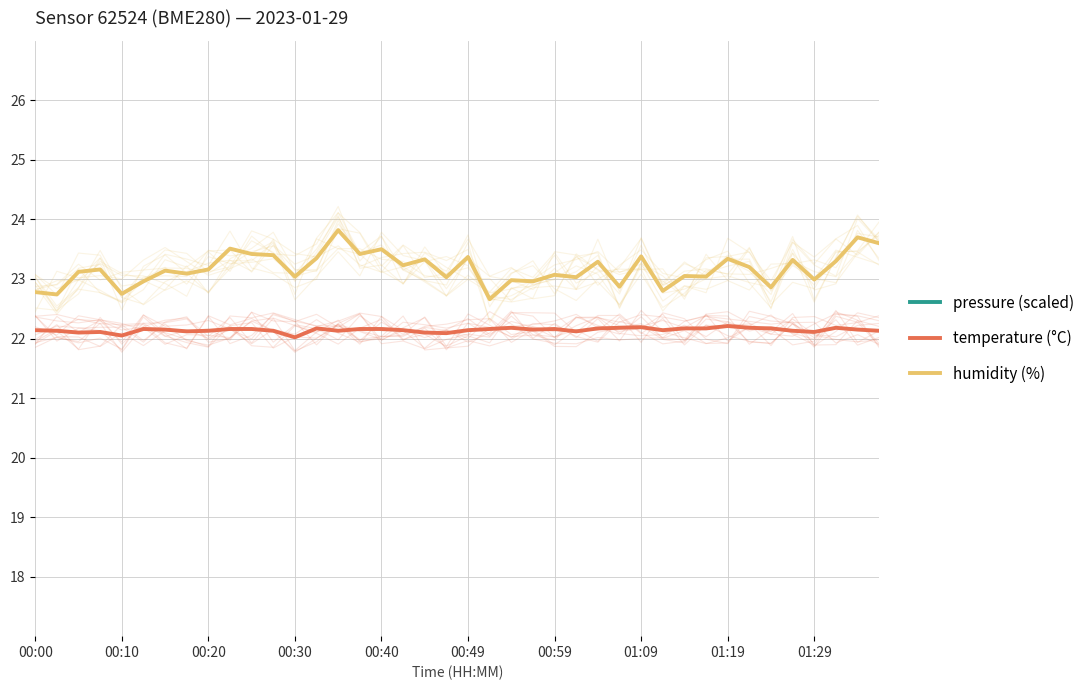

True or false: pressure (scaled) and temperature (°C) cross at least once.

False